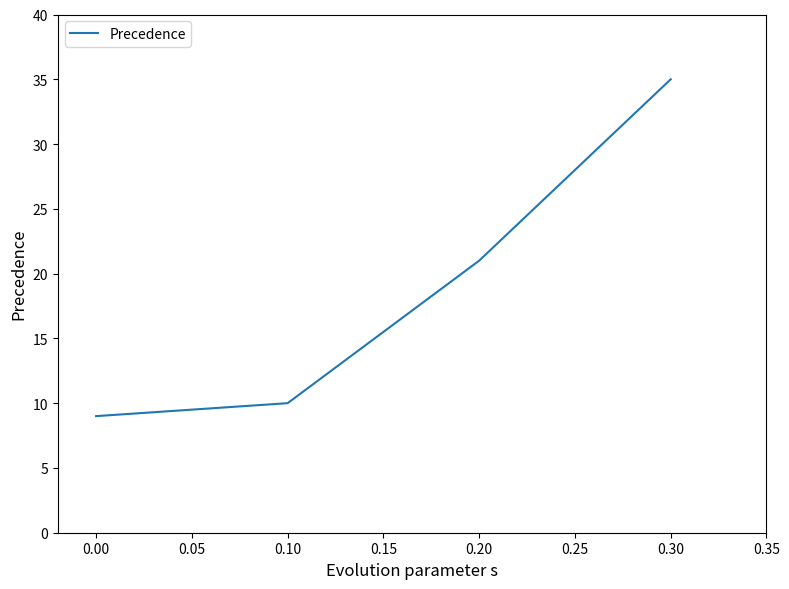

How many lines are shown in the chart?

1